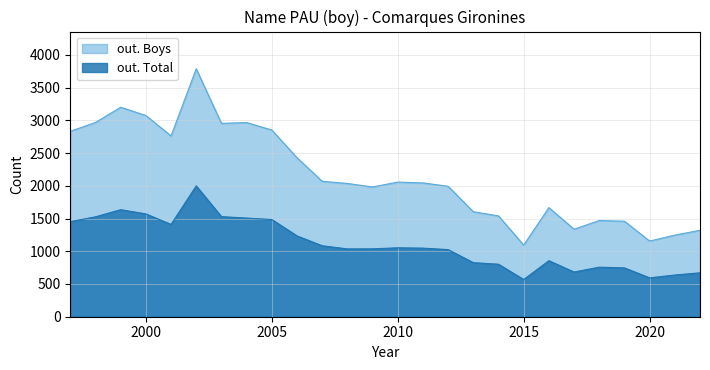

What is the total value across all series at 2000?

4645